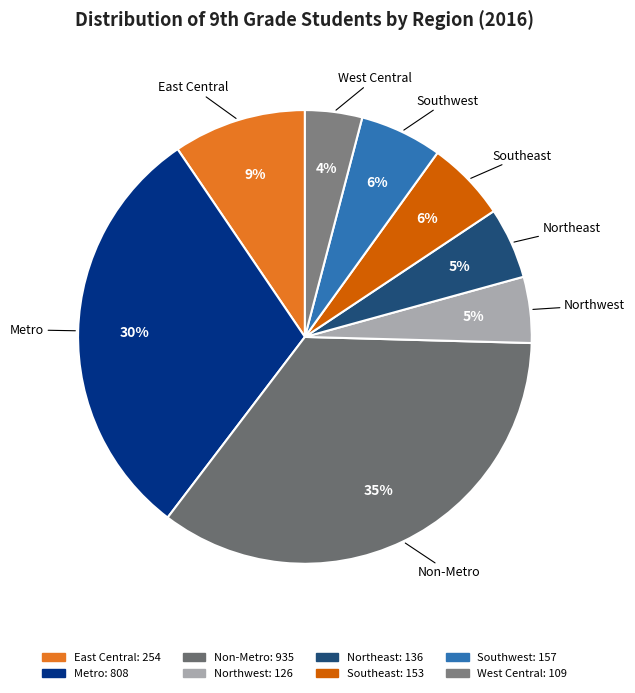

Between Southwest and Northeast, which is larger?

Southwest